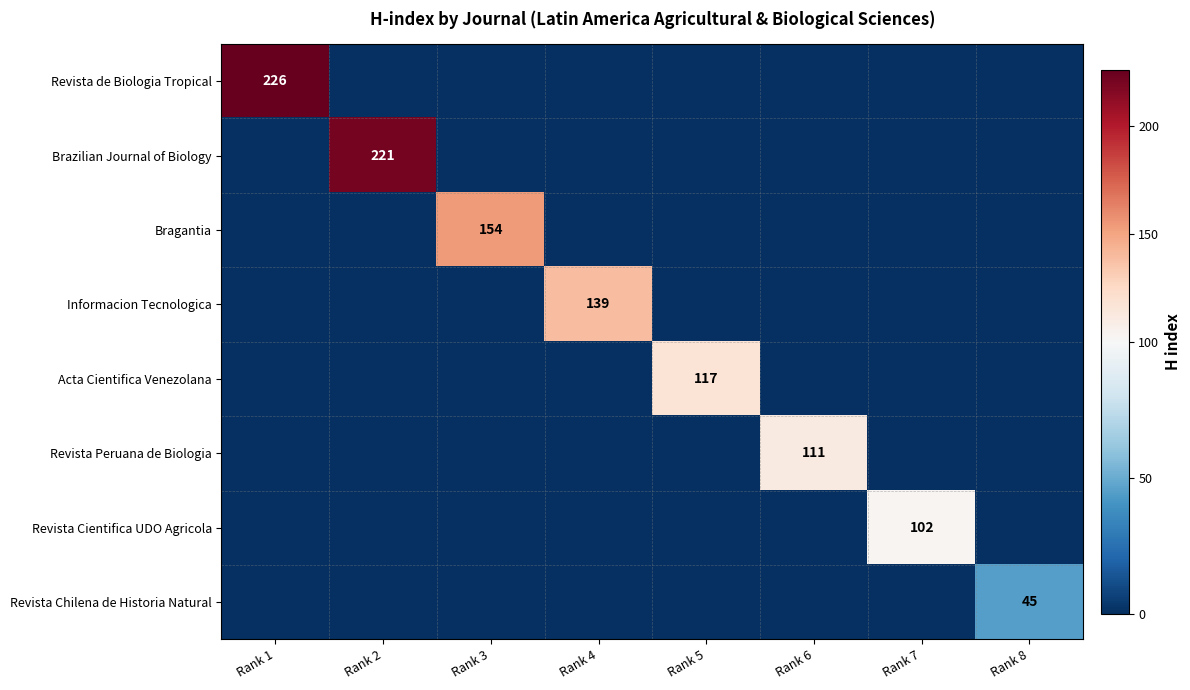

True or false: Bragantia has a value of 54 at Rank 2.

False